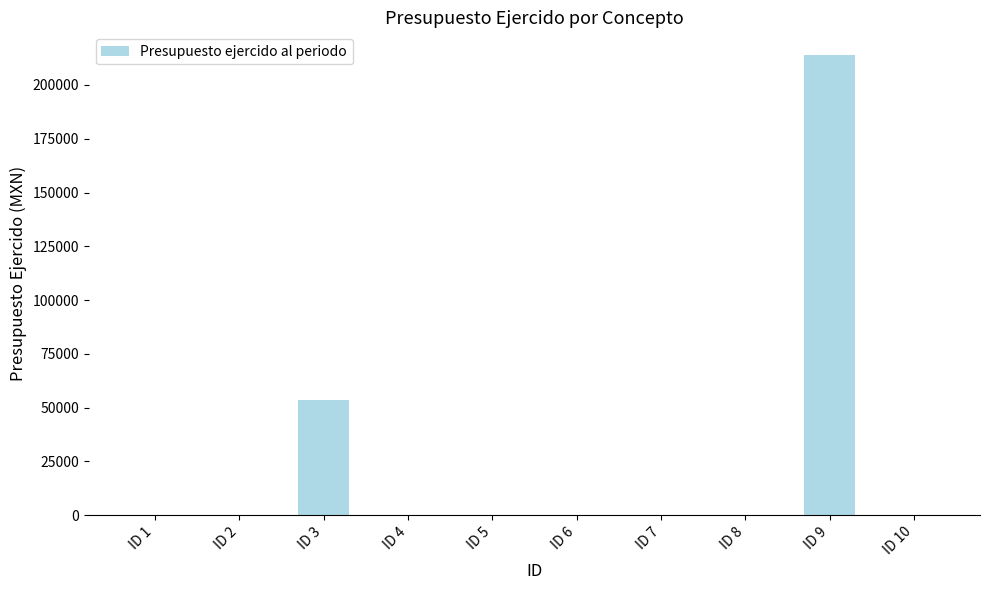

Which has a higher value, ID 6 or ID 9?

ID 9